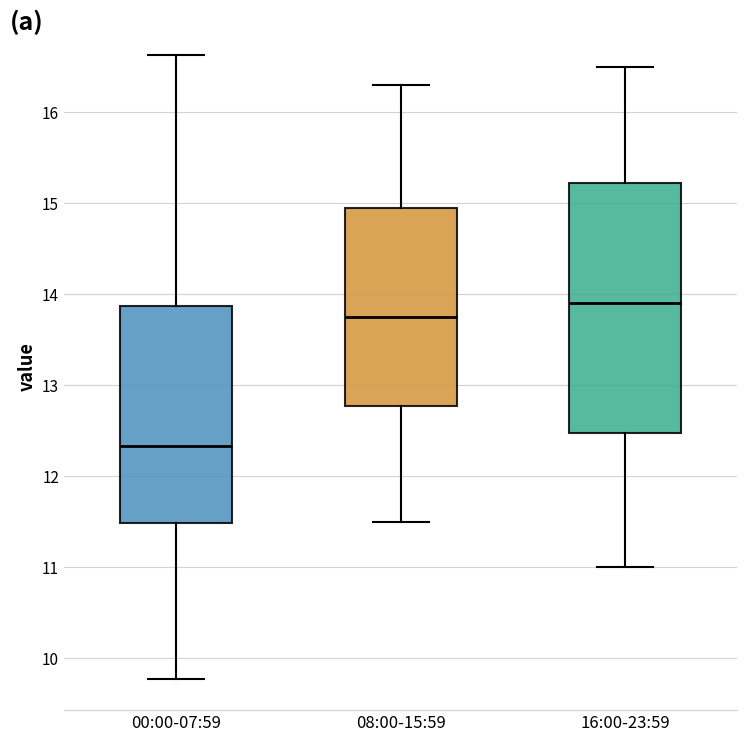

Reading left to right, read every box against the y-axis: the position of its median line, the range the box covers, and the ends of its whiskers. The values are not printed on the chart, so give them approximately, as read against the axis.

00:00-07:59: median 12.3, box 11.5 to 13.9, whiskers 9.8 to 16.6
08:00-15:59: median 13.8, box 12.8 to 15.0, whiskers 11.5 to 16.3
16:00-23:59: median 13.9, box 12.5 to 15.2, whiskers 11.0 to 16.5